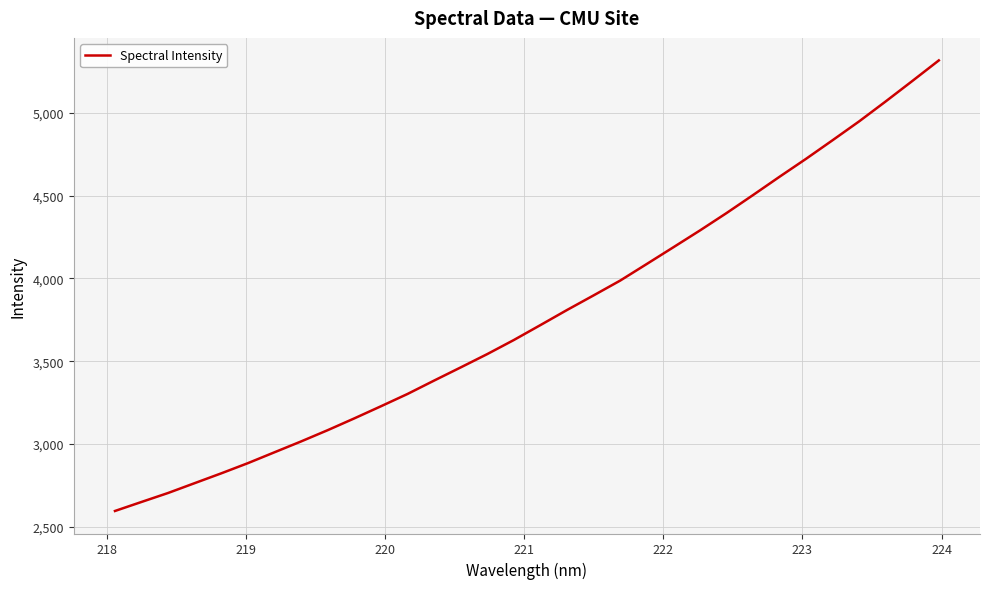

What is the maximum value shown in the chart?

5316.3